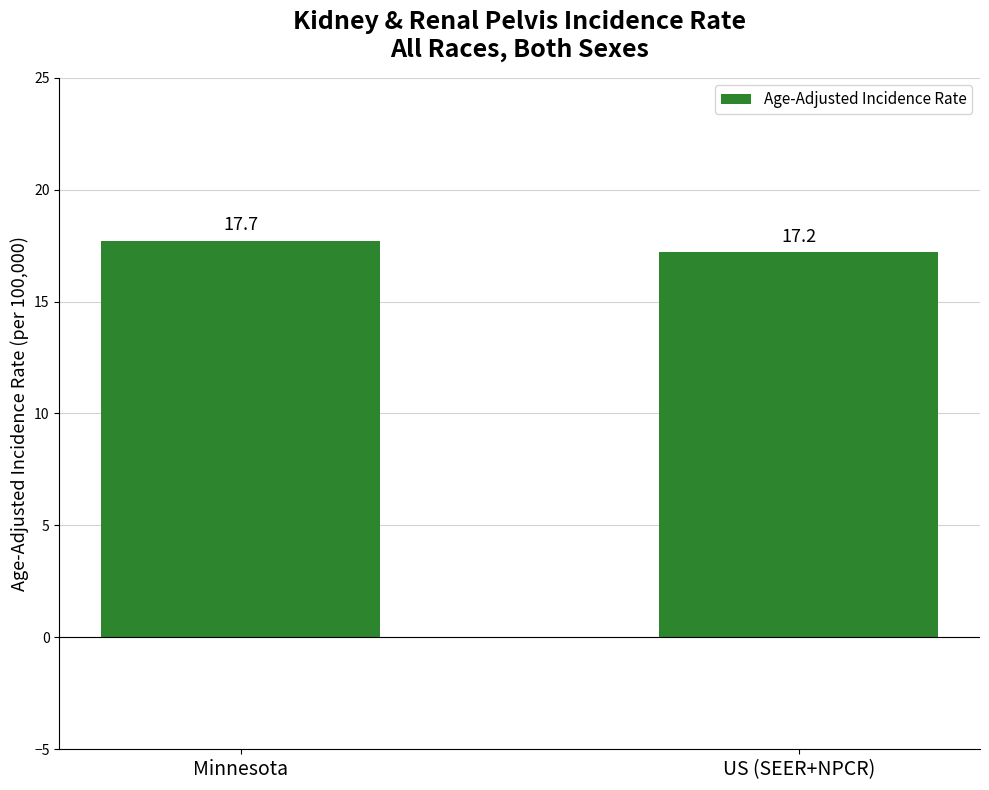

Is it true that the value at US (SEER+NPCR) is 4.5?

False